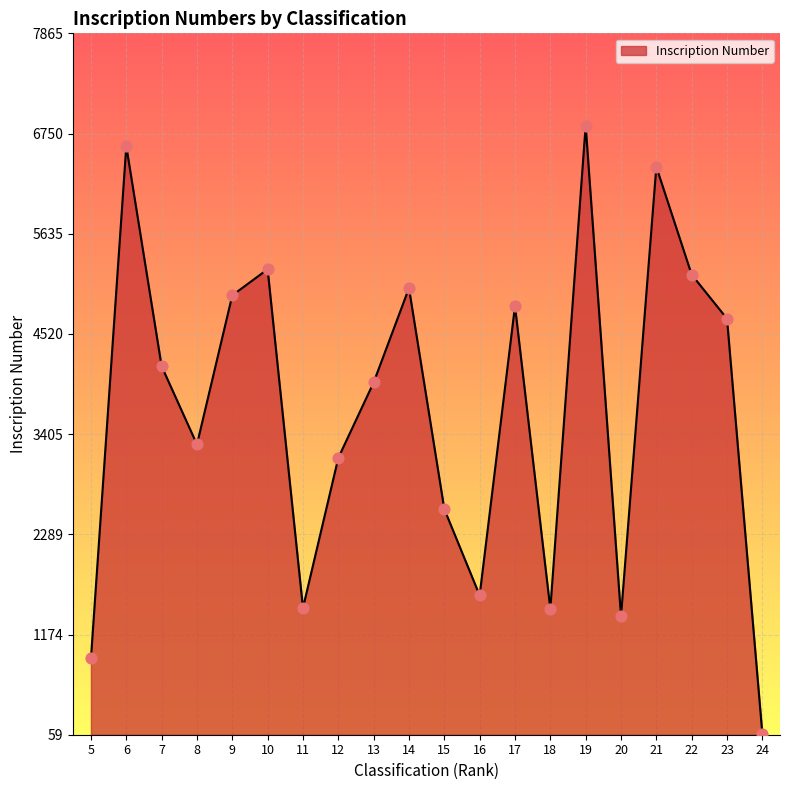

What is the ratio of the value at 10 to the value at 7?

1.3